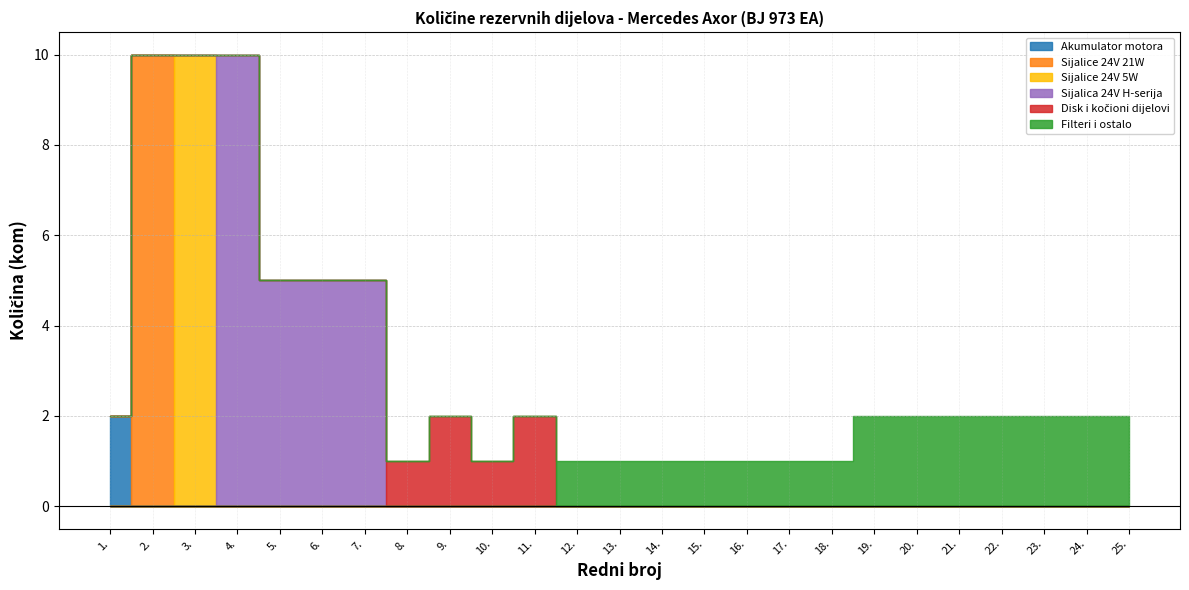

How many values in Sijalice 24V 21W are above zero?

1